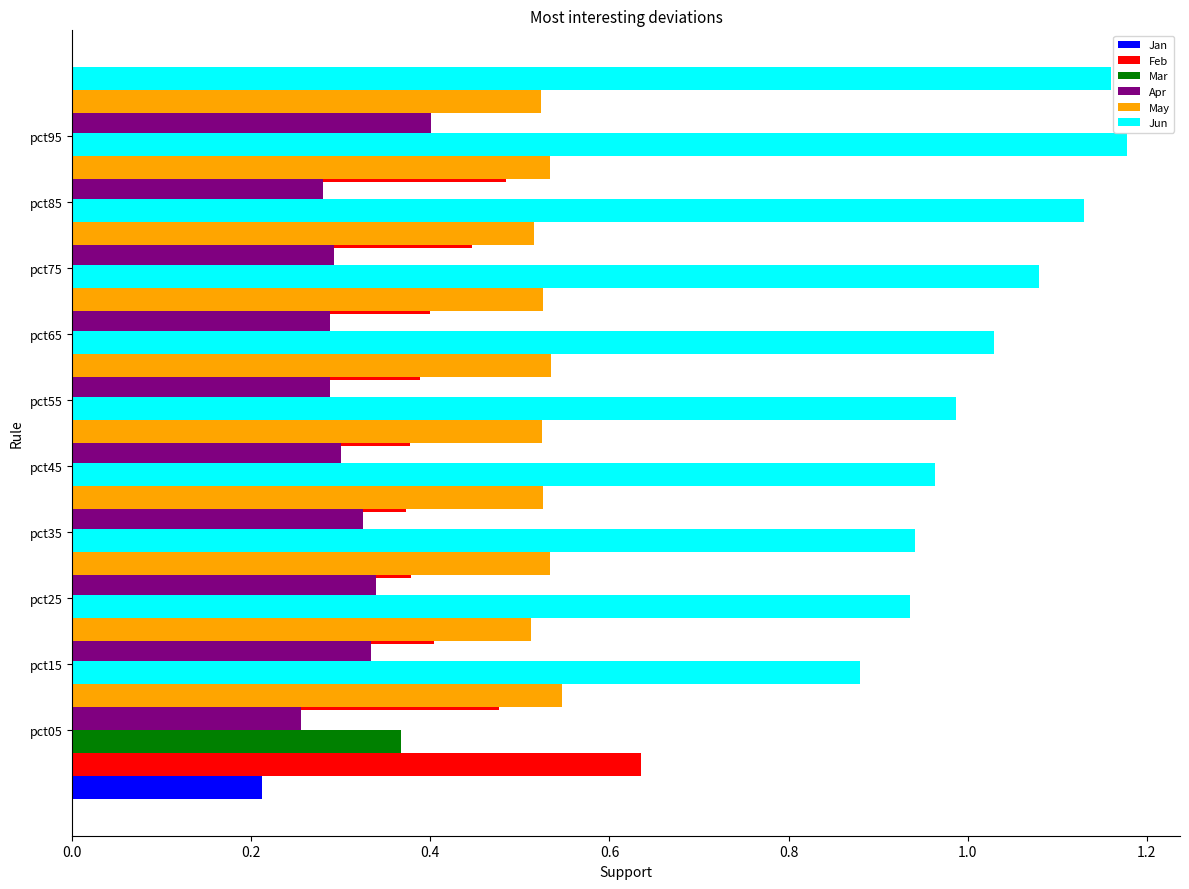

What is the sum of all Jun values?

10.3